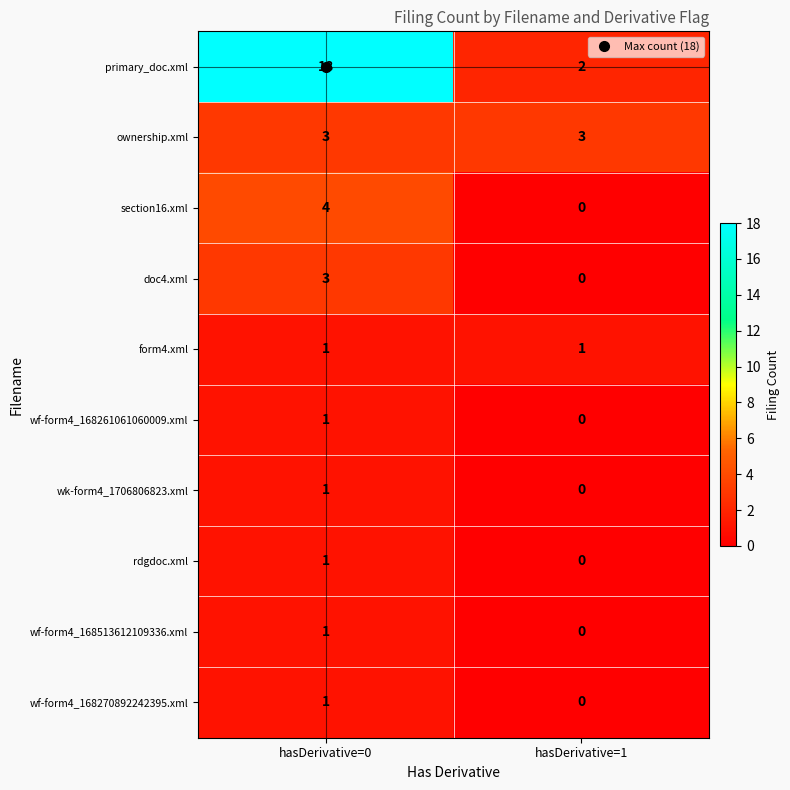

Which series changed the most between hasDerivative=0 and hasDerivative=1?

primary_doc.xml